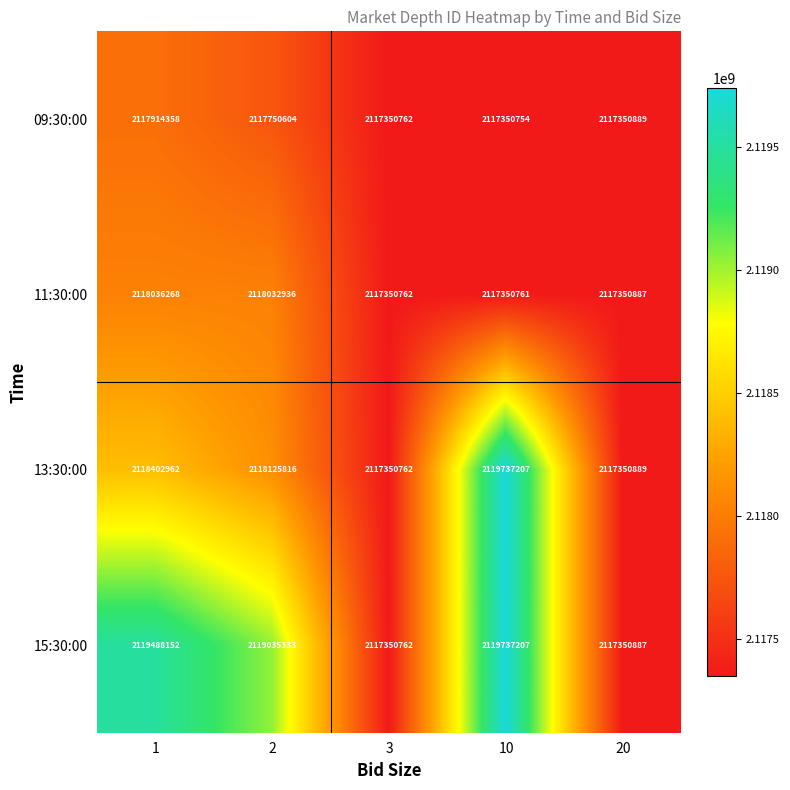

Rank the categories by 13:30:00 value from lowest to highest.

3, 20, 2, 1, 10